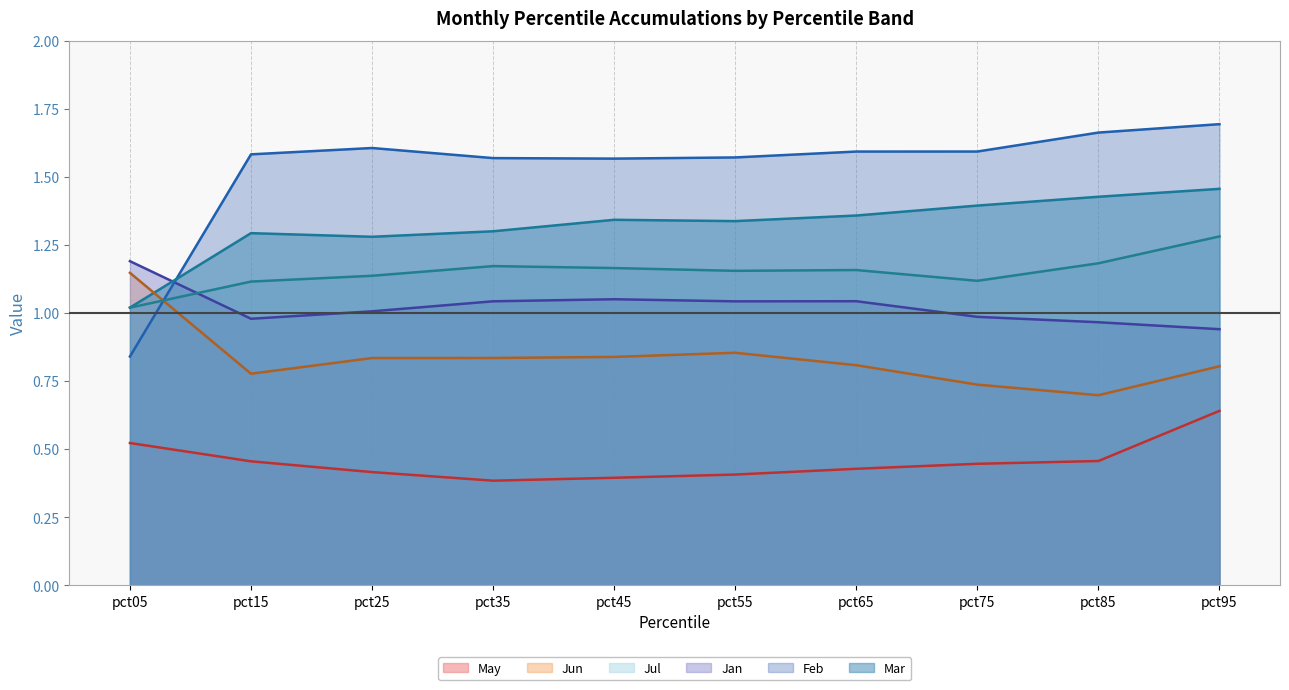

At which label does Jun (line) reach its peak?

pct05